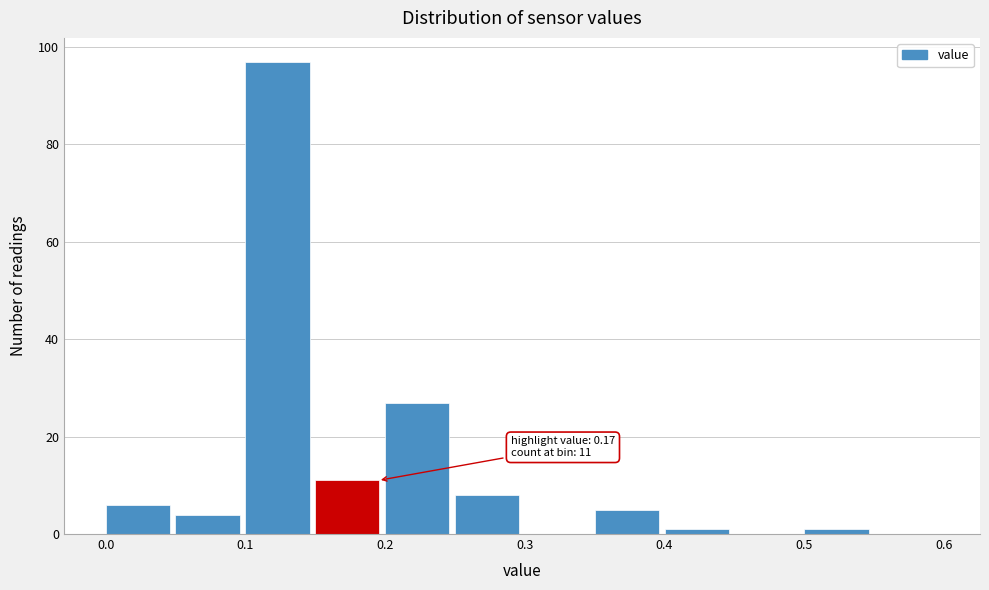

Over which range of the x-axis is the bar tallest?

0.10 to 0.15